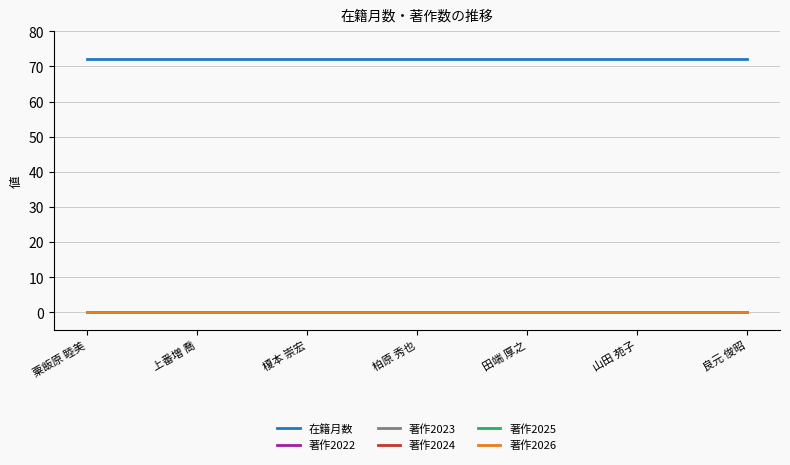

True or false: 在籍月数 and 著作2023 cross at least once.

False